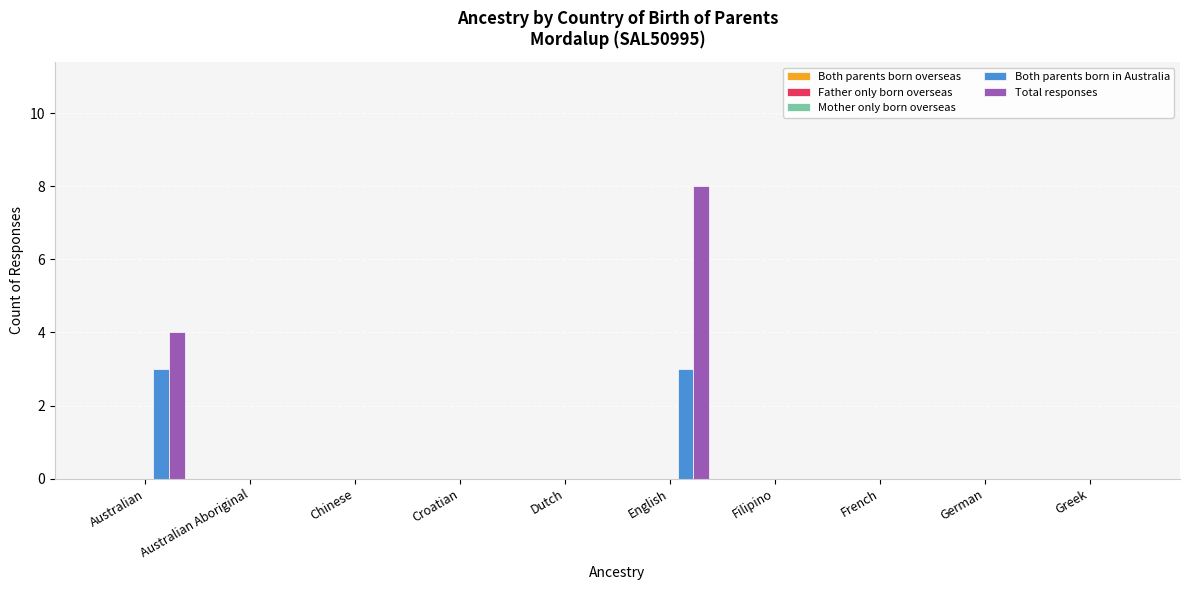

Are the bars grouped side by side (vs. stacked)?

Yes